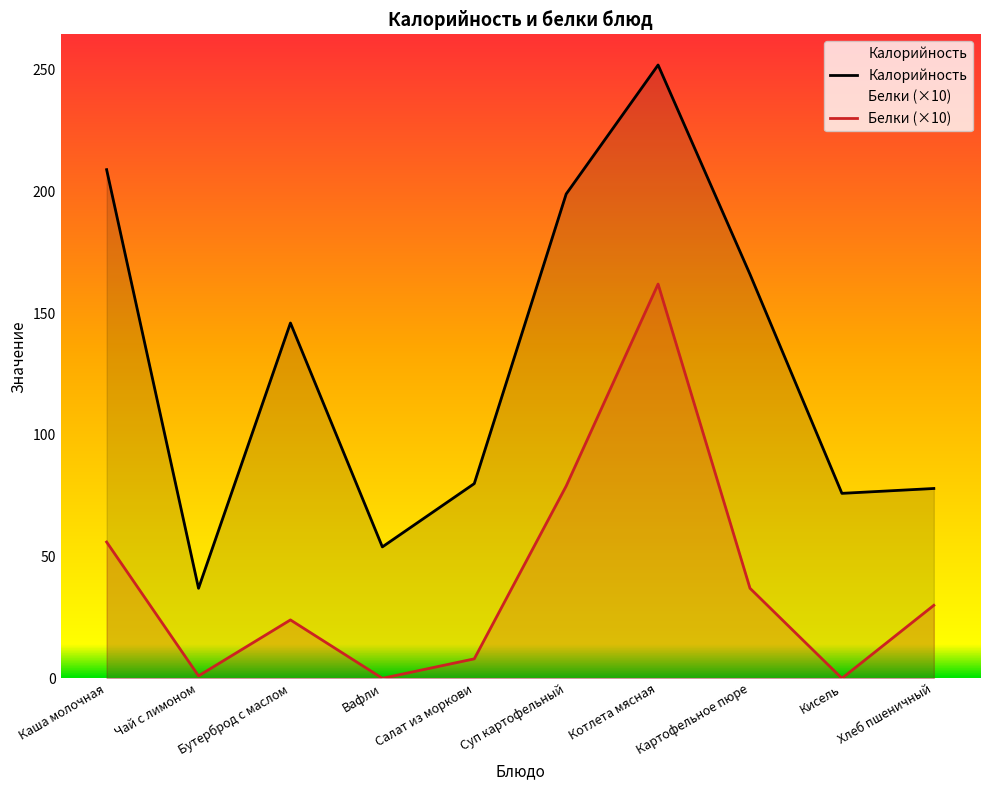

List the series in order of their peak value, highest first.

Калорийность, Белки (×10)